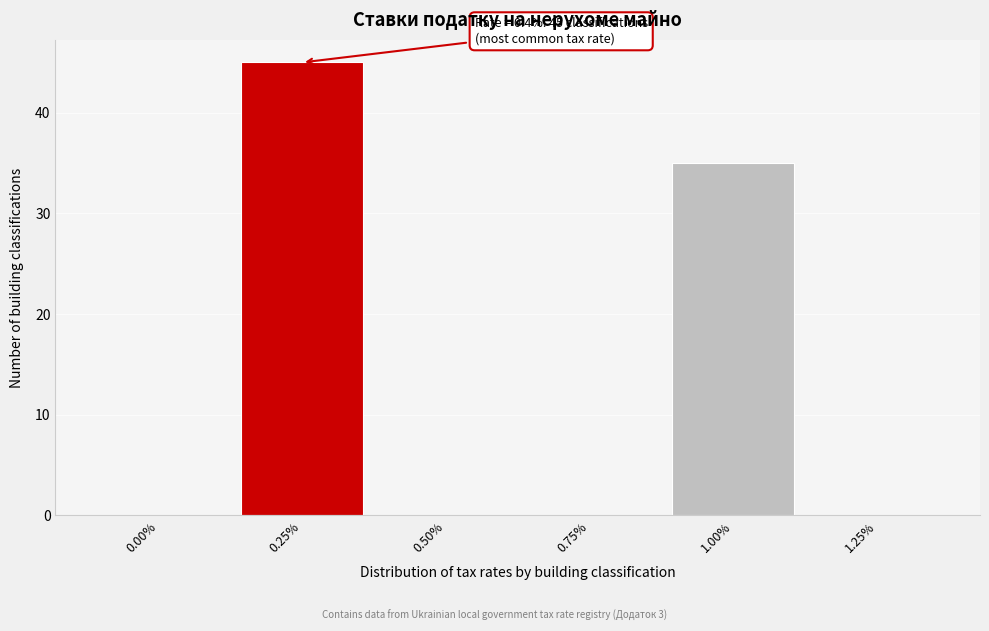

Reading left to right, what are all the values shown in this chart?

0.00%=0	0.25%=45	0.50%=0	0.75%=0	1.00%=35	1.25%=0